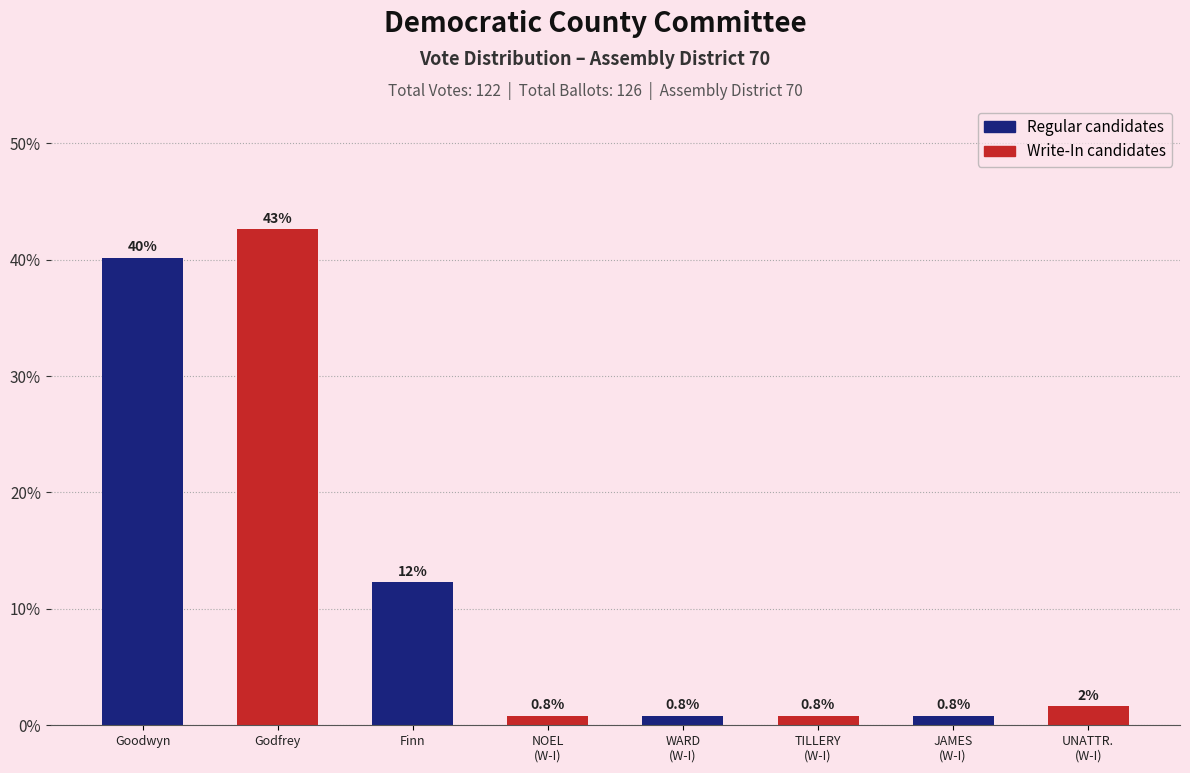

What is the maximum value shown in the chart?

42.6